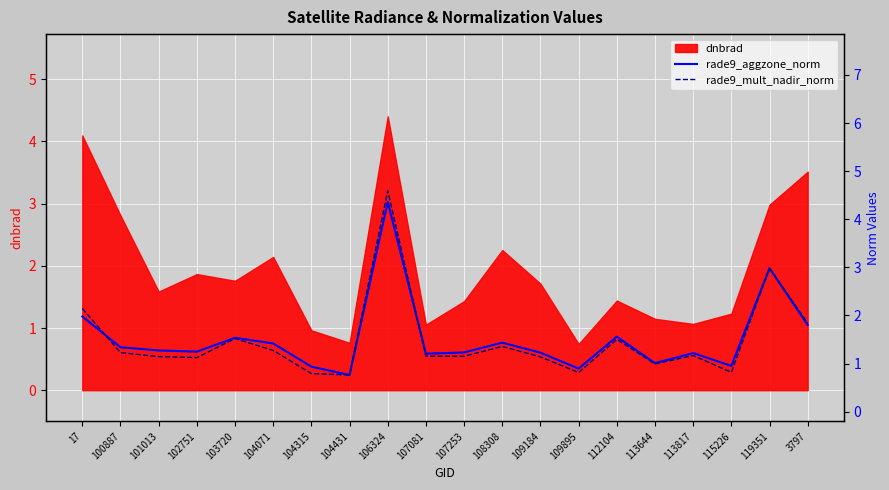

What is the average value of the rade9_aggzone_norm series?

1.5